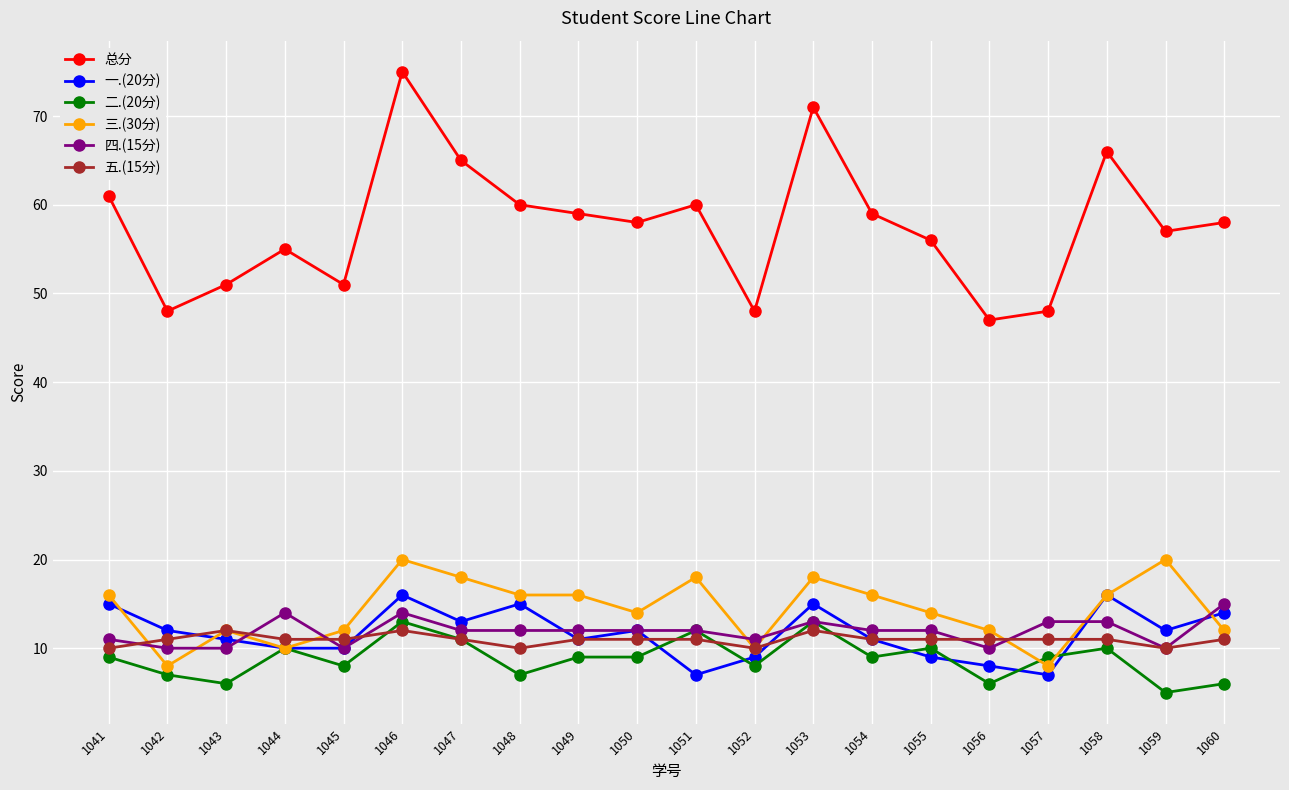

Which category has the lowest value across all series?

1059